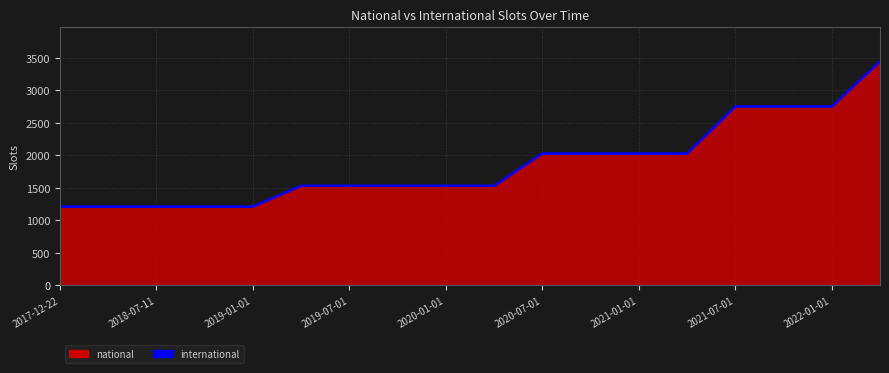

What position from the right is 2021-04-01?

5